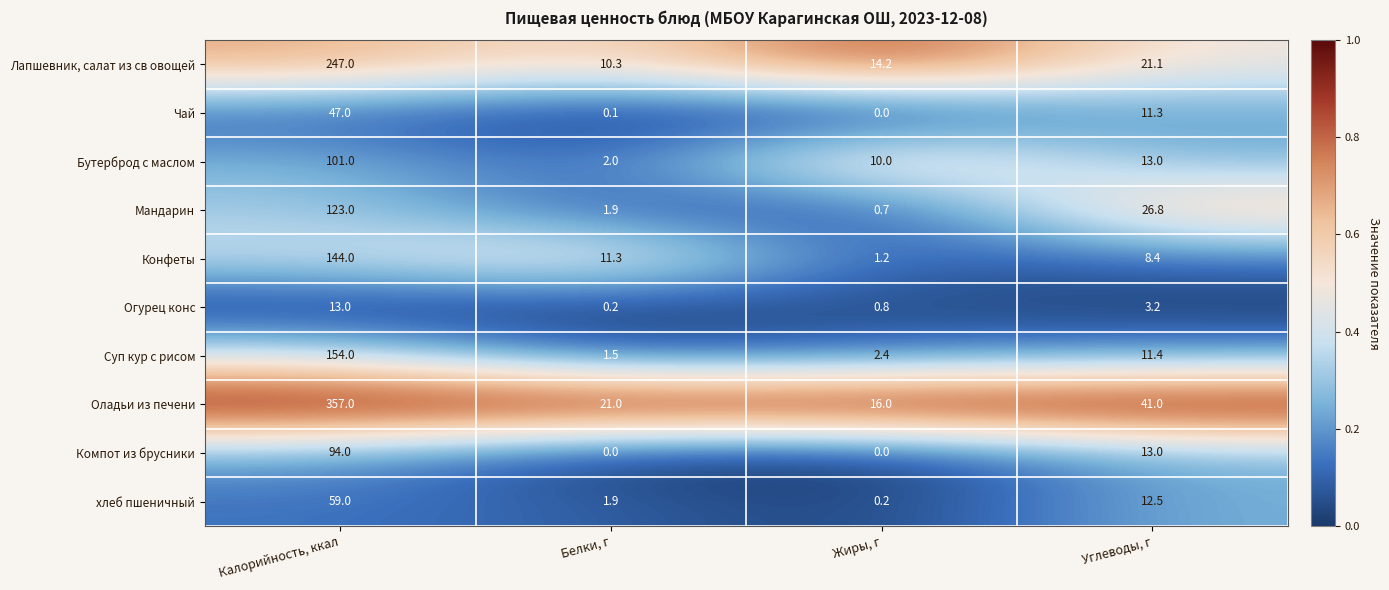

What is the sum of all Чай values?

58.4